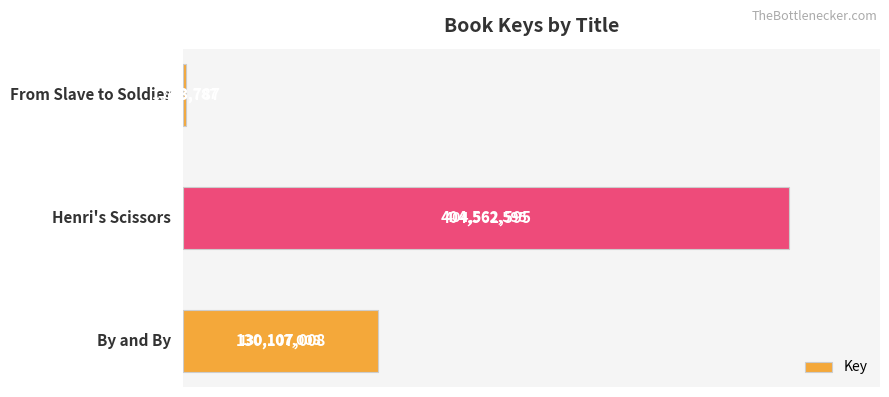

How many values are between 1823787 and 404562595?

3